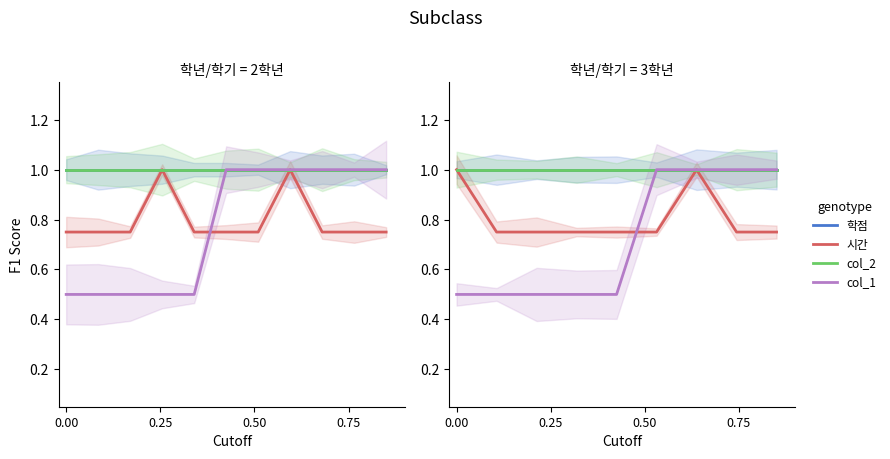

Which series has the largest range (max minus min)?

col_1